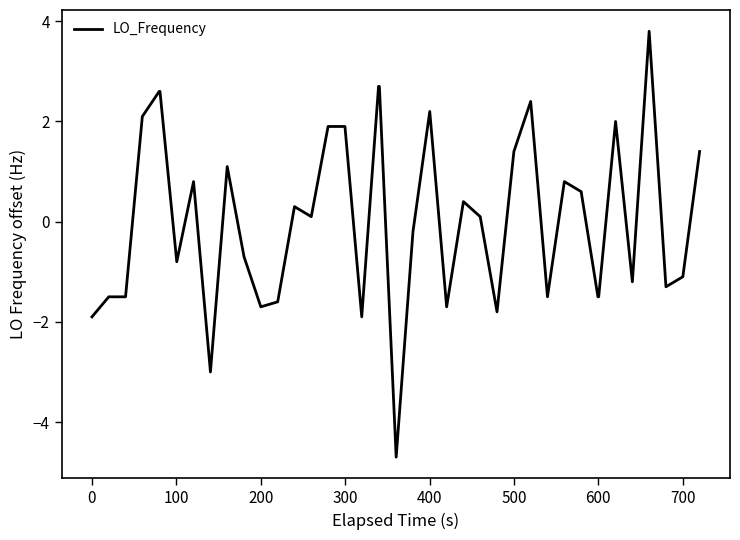

What is the smallest value displayed?

-4.7